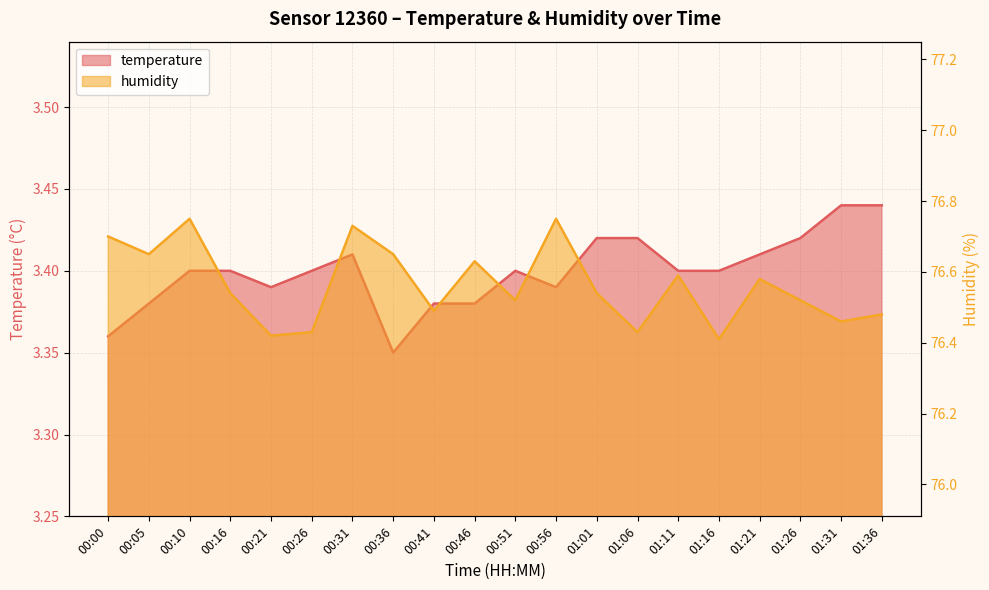

Reading left to right, transcribe all the data shown in this chart.

temperature: 00:00=3.4	00:05=3.4	00:10=3.4	00:16=3.4	00:21=3.4	00:26=3.4	00:31=3.4	00:36=3.4	00:41=3.4	00:46=3.4	00:51=3.4	00:56=3.4	01:01=3.4	01:06=3.4	01:11=3.4	01:16=3.4	01:21=3.4	01:26=3.4	01:31=3.4	01:36=3.4
humidity: 00:00=76.7	00:05=76.7	00:10=76.8	00:16=76.5	00:21=76.4	00:26=76.4	00:31=76.7	00:36=76.7	00:41=76.5	00:46=76.6	00:51=76.5	00:56=76.8	01:01=76.5	01:06=76.4	01:11=76.6	01:16=76.4	01:21=76.6	01:26=76.5	01:31=76.5	01:36=76.5